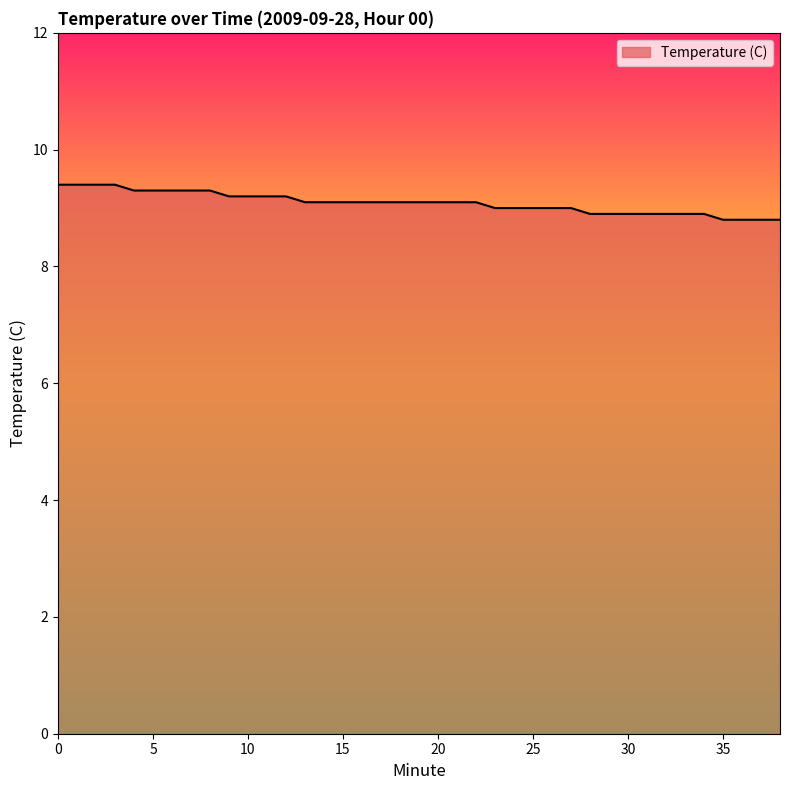

Reading left to right, what are all the values shown in this chart?

9.4	9.4	9.4	9.4	9.3	9.3	9.3	9.3	9.3	9.2	9.2	9.2	9.2	9.1	9.1	9.1	9.1	9.1	9.1	9.1	9.1	9.1	9.1	9.0	9.0	9.0	9.0	9.0	8.9	8.9	8.9	8.9	8.9	8.9	8.9	8.8	8.8	8.8	8.8